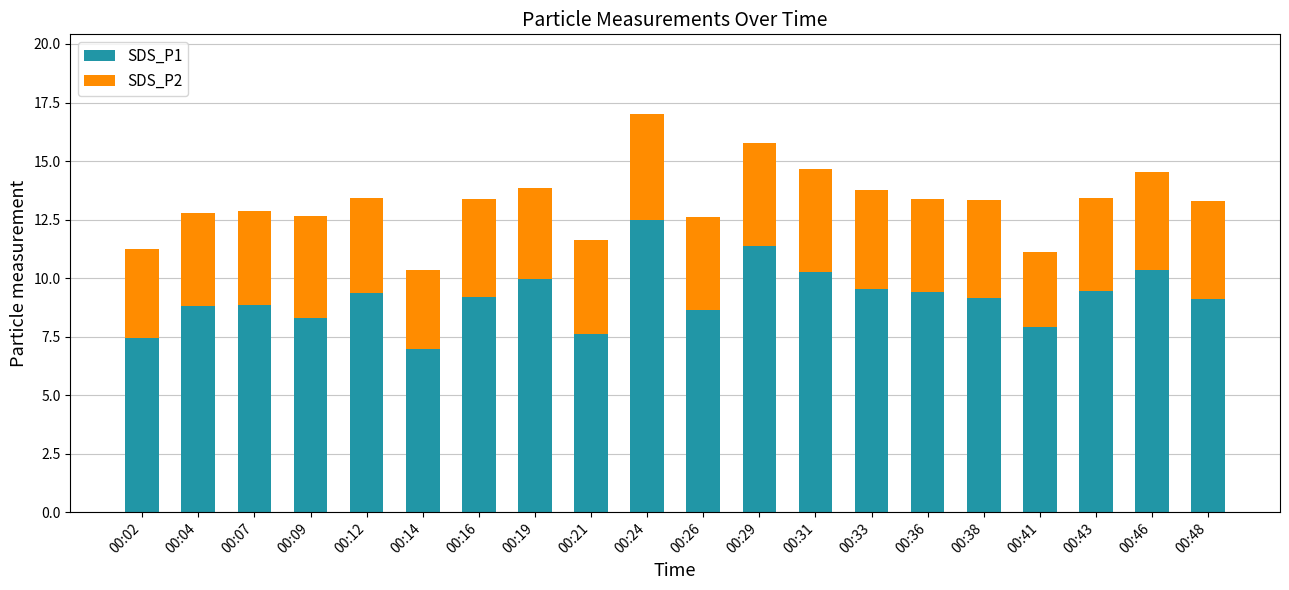

Which category has the lowest value in the SDS_P1 series?

00:14